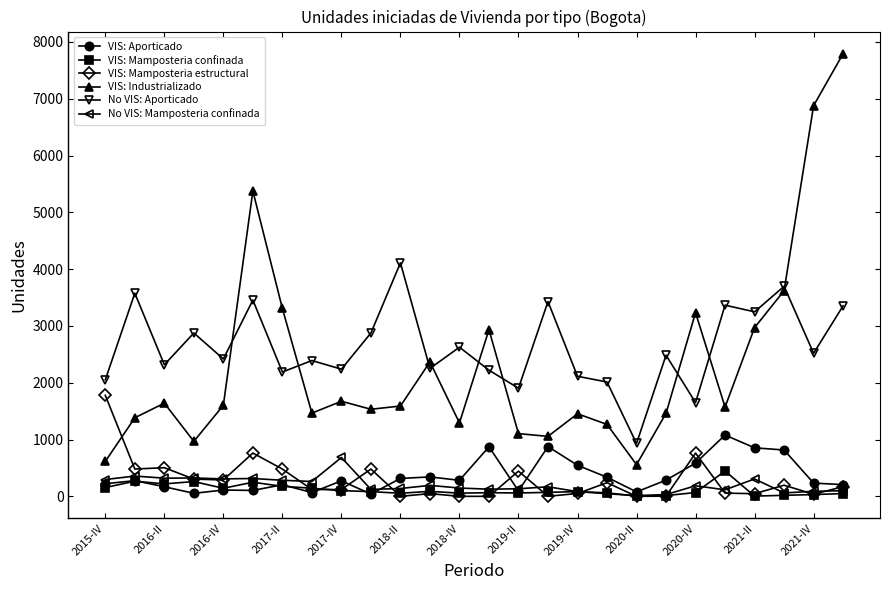

At how many categories does at least one series exceed 7130?

1